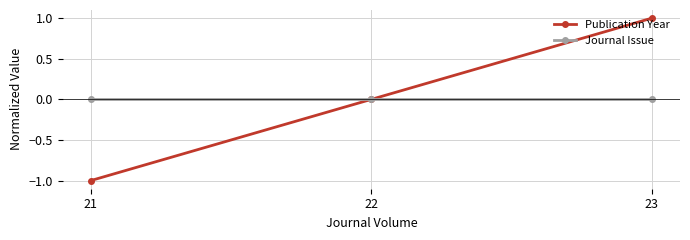

Rank the series at 21 from lowest to highest value.

Publication Year, Journal Issue